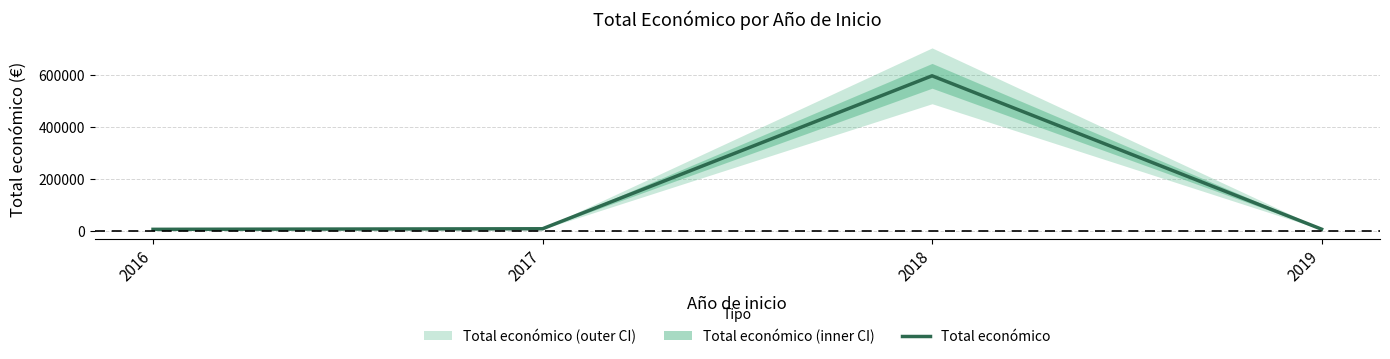

Approximately how many times larger is the value at 2018 compared to 2016?

103.7